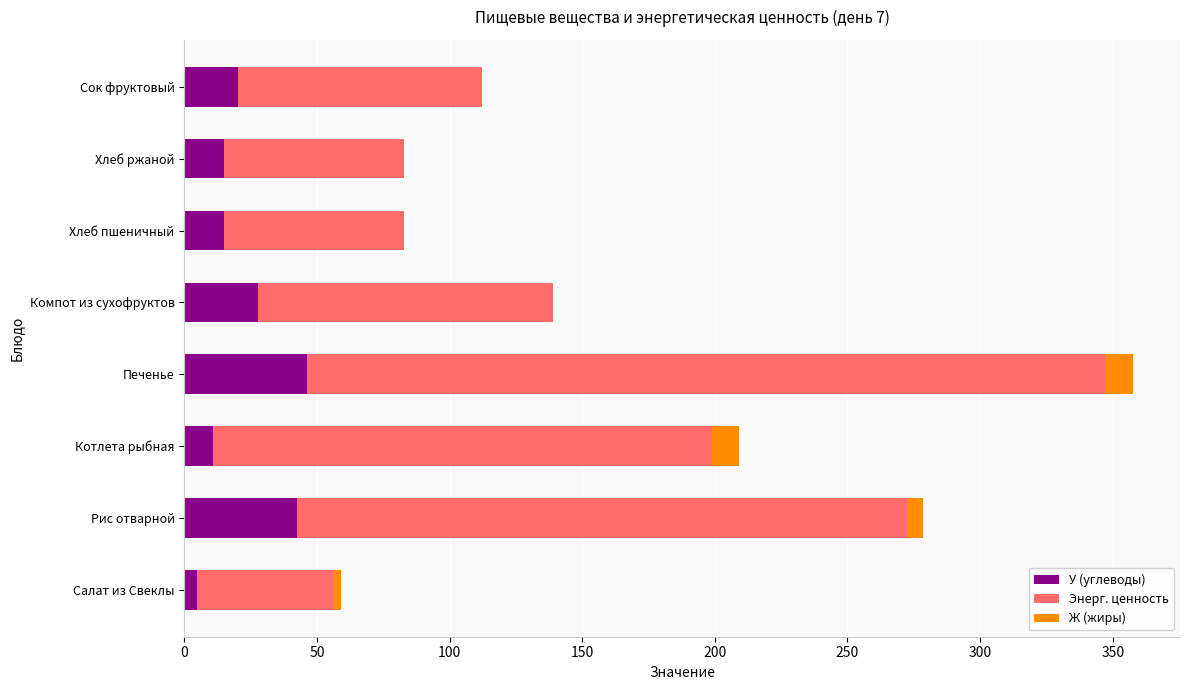

What are all the series names shown in the legend?

У (углеводы), Энерг. ценность, Ж (жиры)